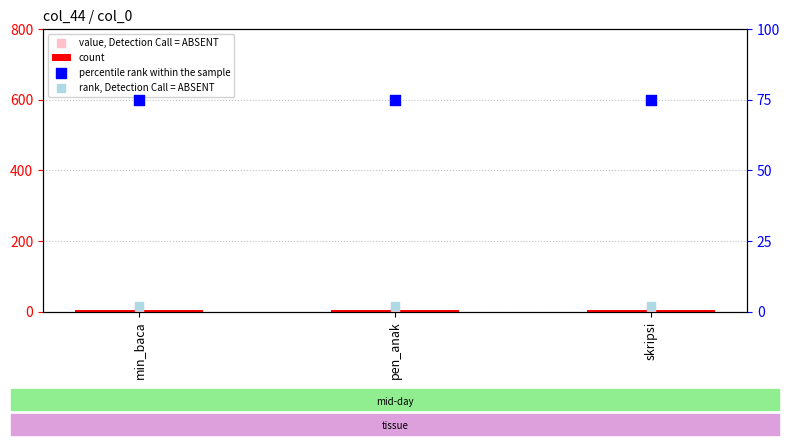

Which series contains the highest Y value?

percentile rank within the sample